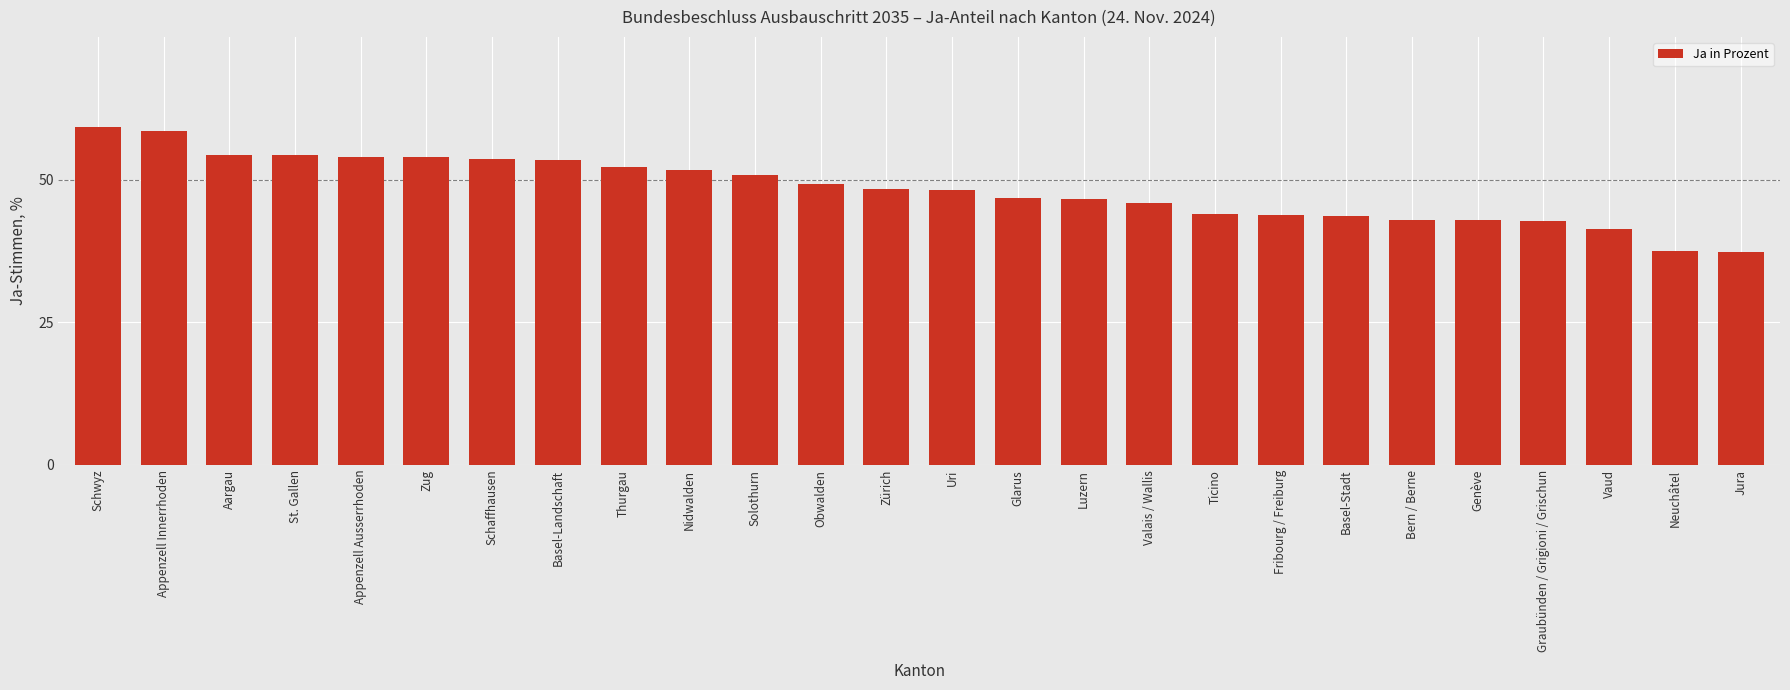

What is the change in value from Aargau to Luzern?

-7.6